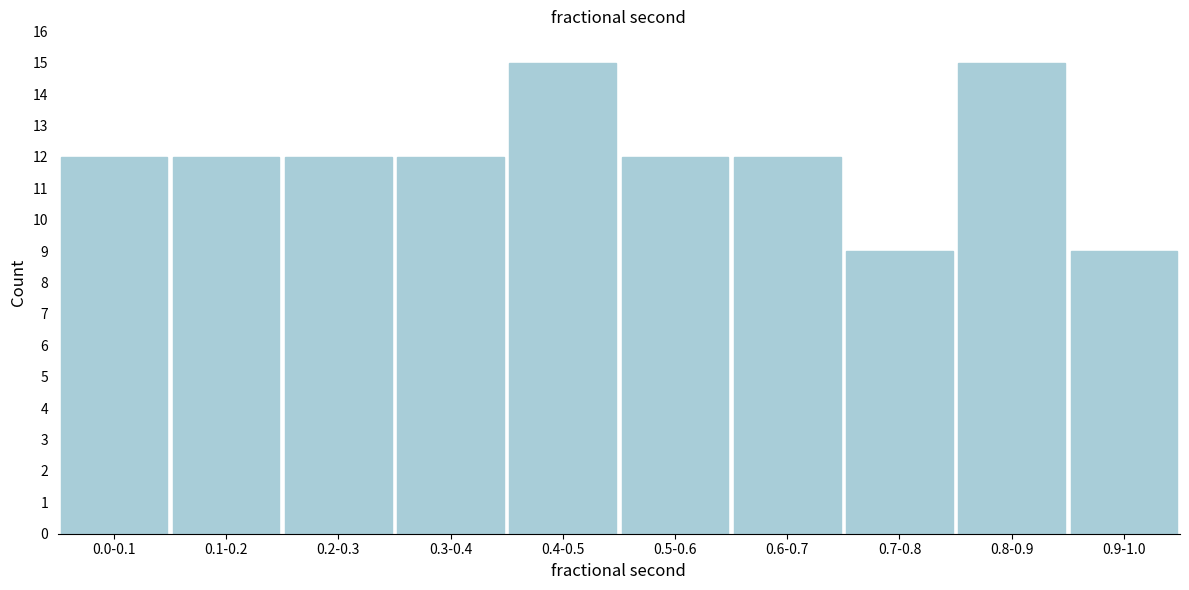

Reading left to right, what are all the values shown in this chart?

0.0-0.1=12	0.1-0.2=12	0.2-0.3=12	0.3-0.4=12	0.4-0.5=15	0.5-0.6=12	0.6-0.7=12	0.7-0.8=9	0.8-0.9=15	0.9-1.0=9